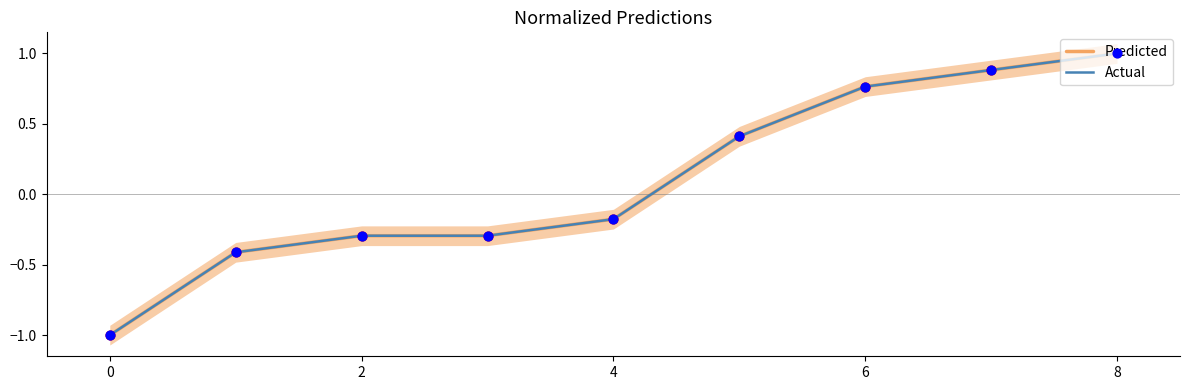

Which series has the largest total across all categories?

Predicted